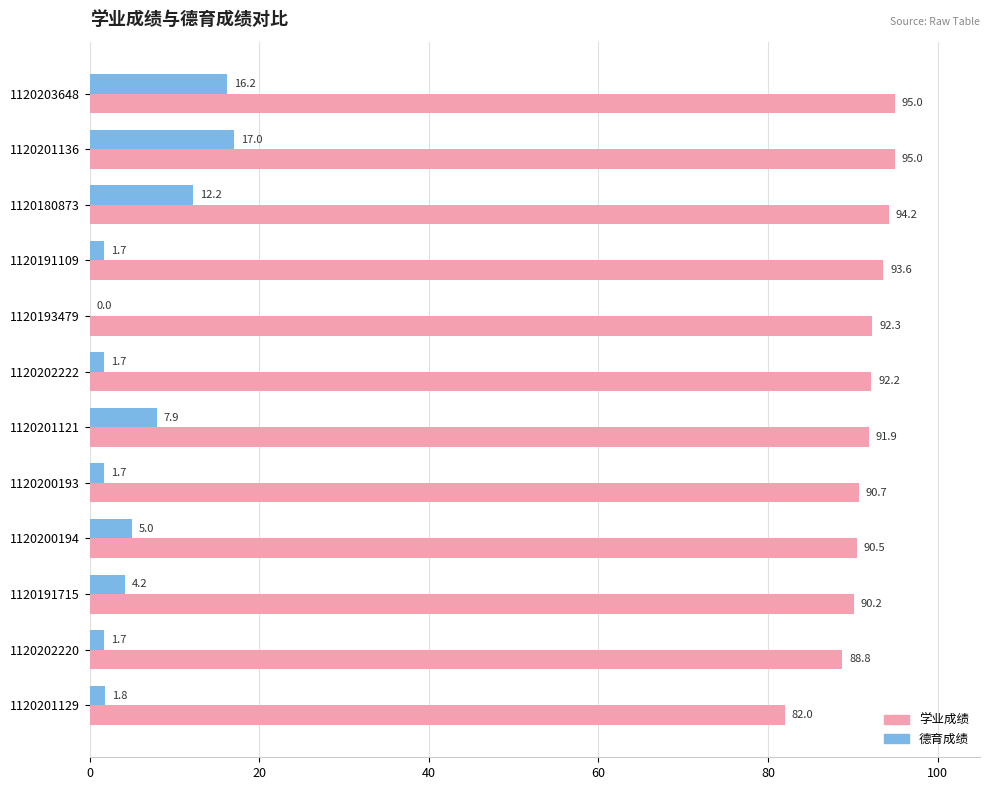

Which series changed the most between 1120193479 and 1120201129?

学业成绩